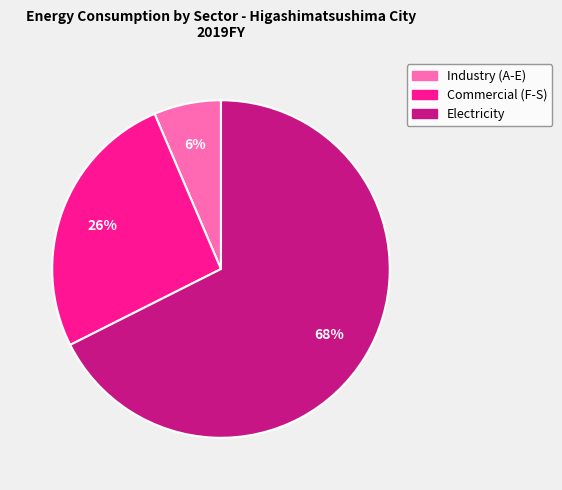

What percentage is the Commercial (F-S) slice, to the nearest percent?

26%